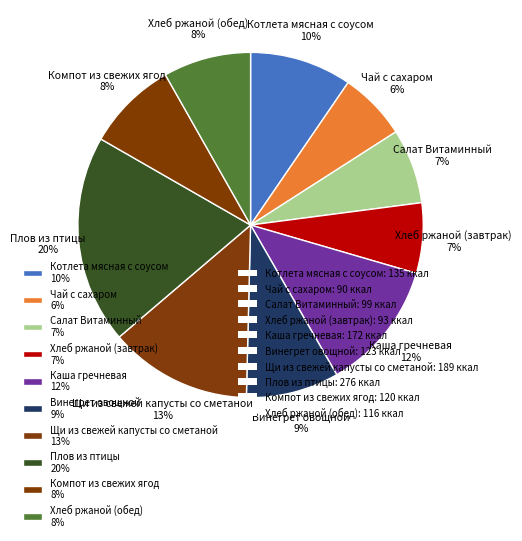

To the nearest percent, what is the difference between the Чай с сахаром 6% and Каша гречневая 12% slice percentages?

6%